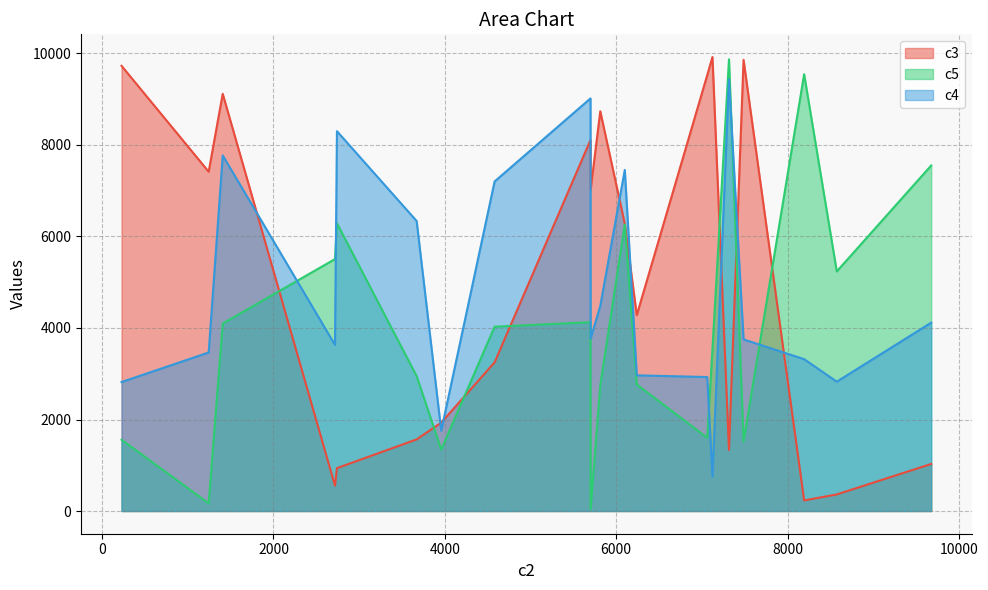

Which series has the largest total across all categories?

c3